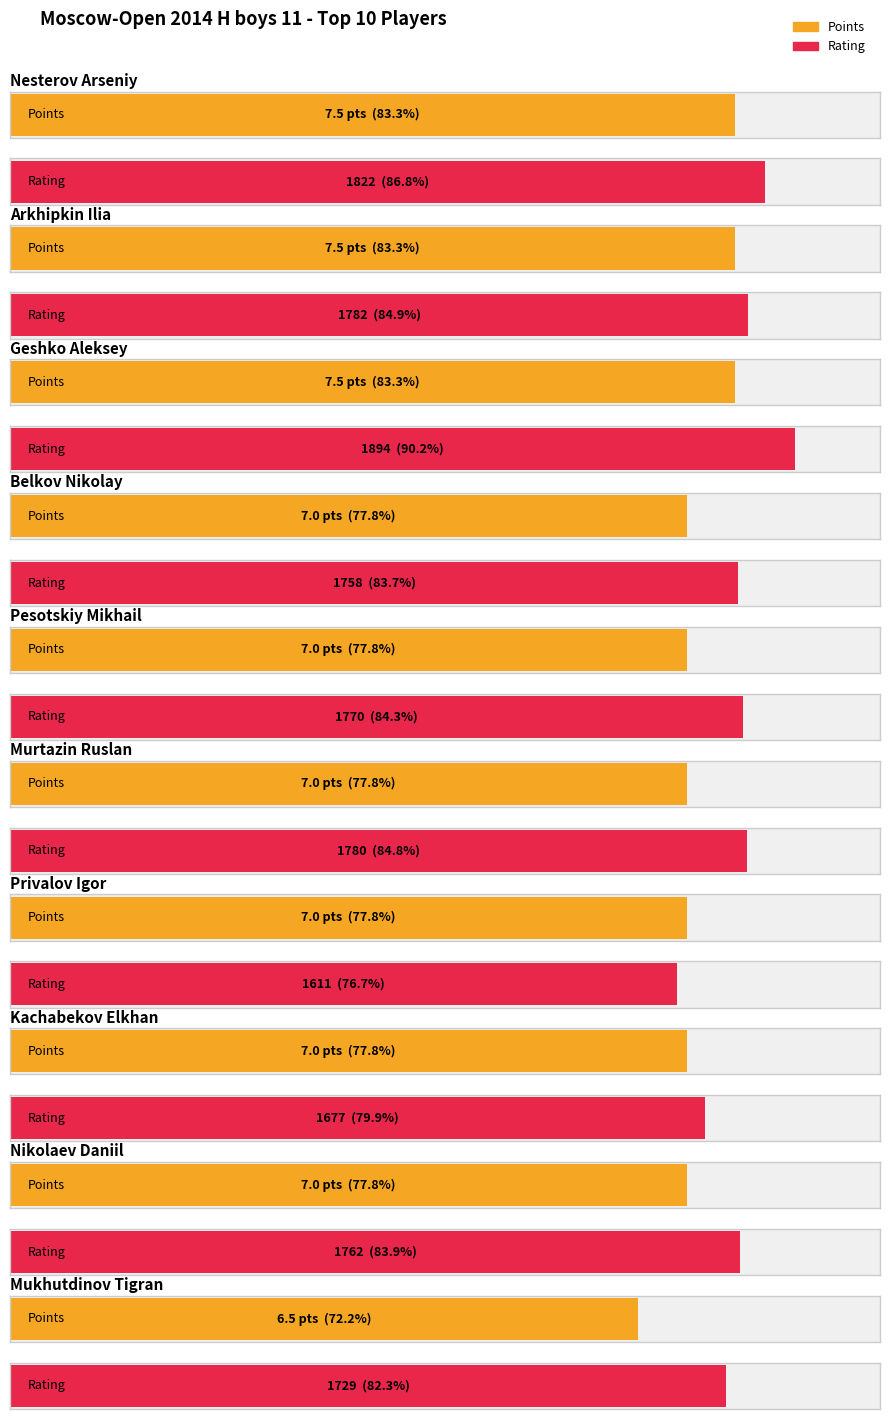

How many bars are there in each group?

2